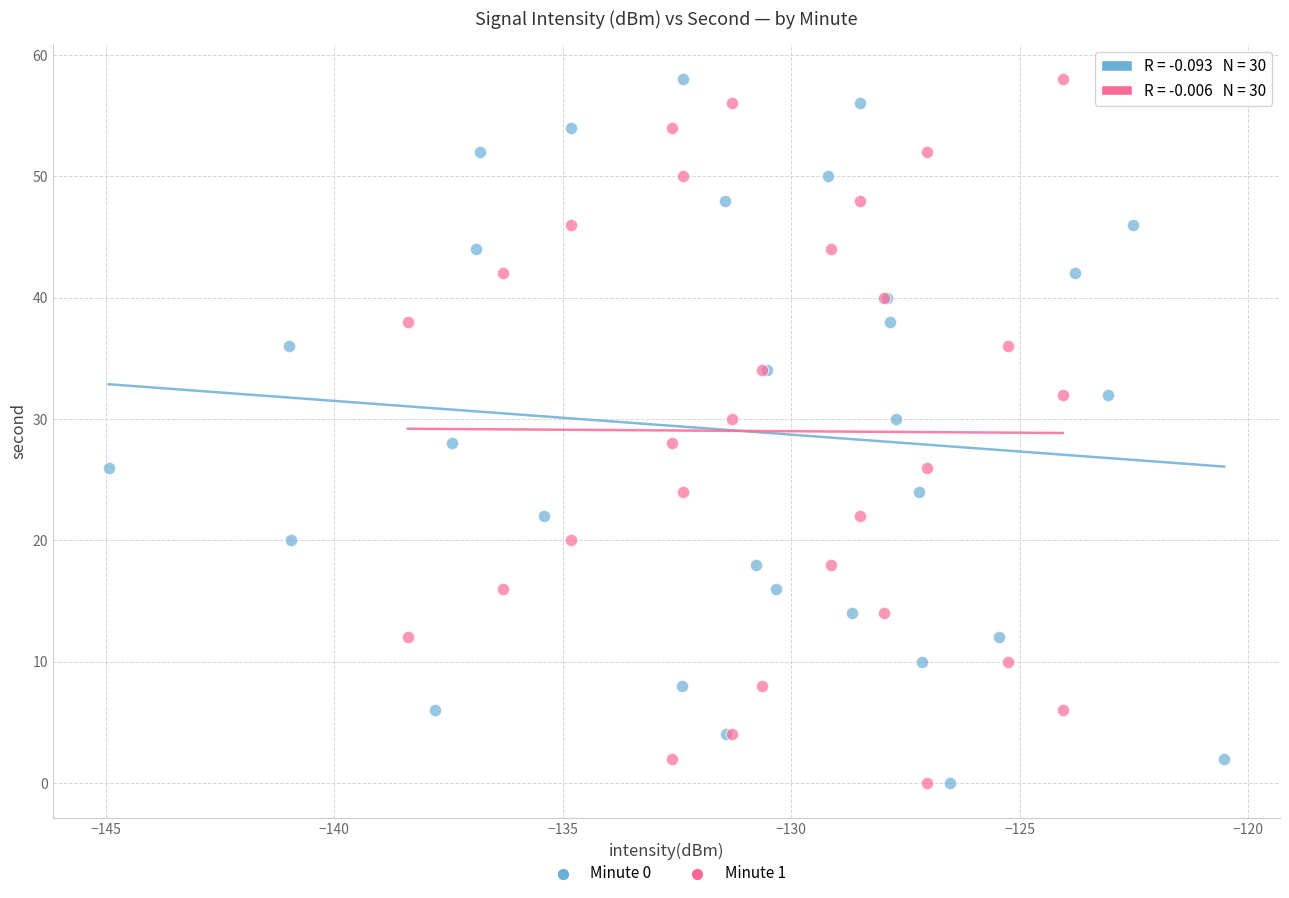

What are all the series names shown in the legend?

Minute 0, Minute 1